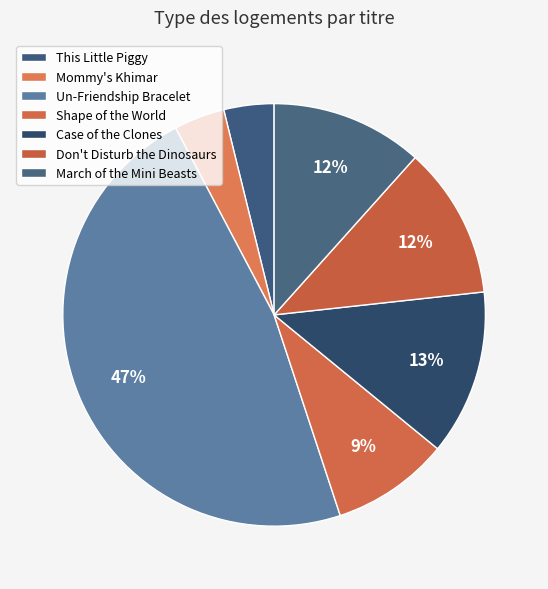

What percentage is the Un-Friendship Bracelet slice, to the nearest percent?

47%